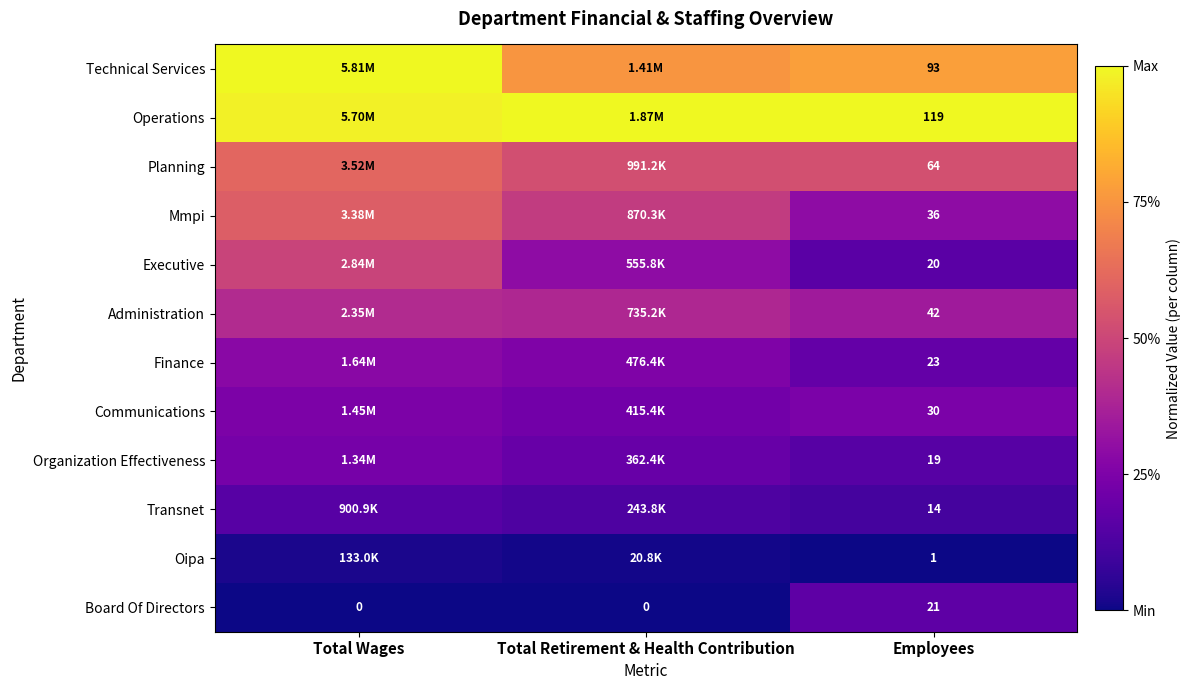

Where is Organization Effectiveness nearest to the value 0?

Employees